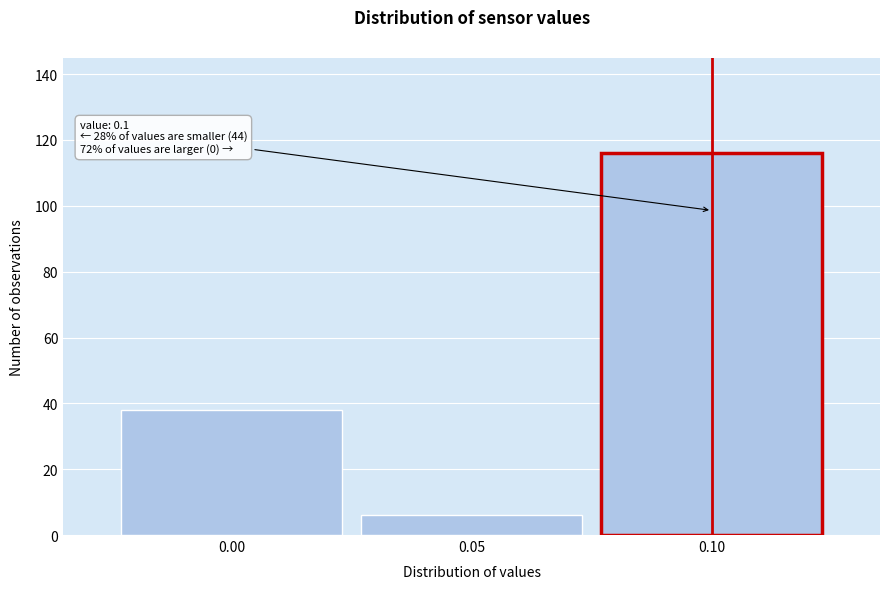

Which range on the x-axis has the tallest bar?

0.075 to 0.125